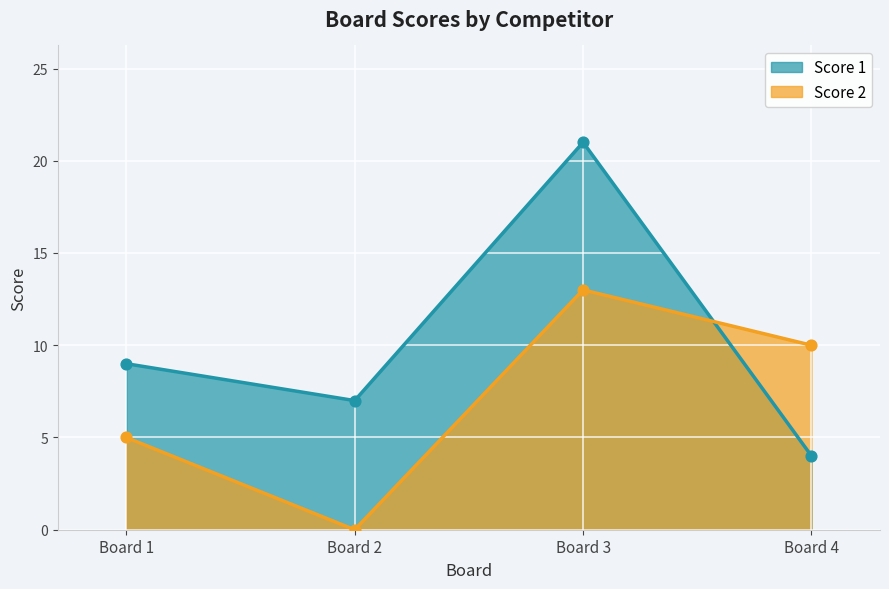

Which series has the largest total across all categories?

Score 1